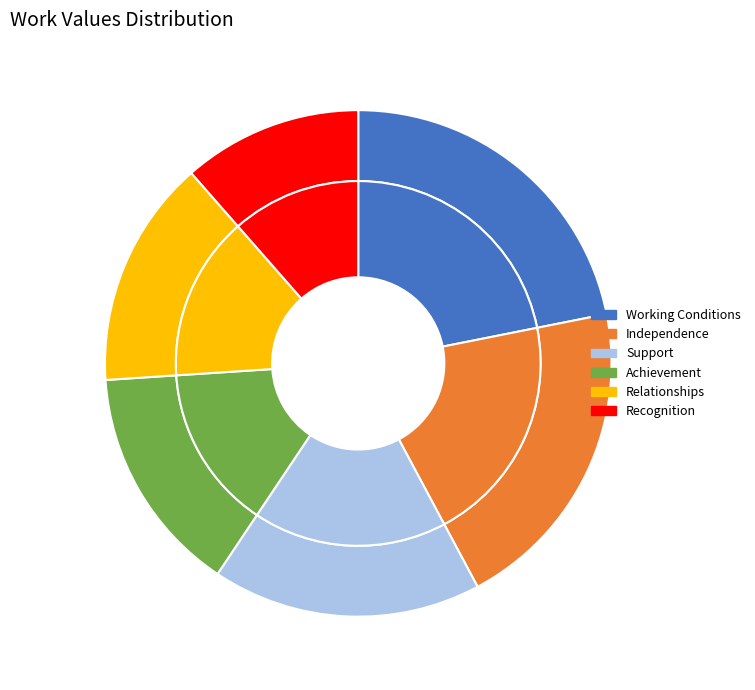

The Support slice represents 5% of the pie. True or false?

False